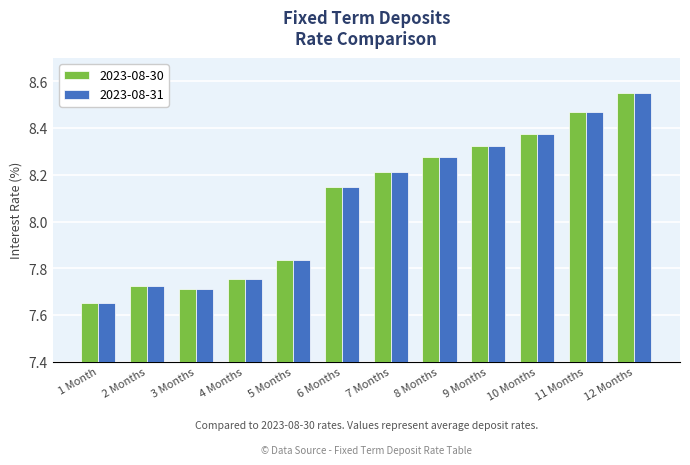

What is the sum of the 2023-08-31 values at 2 Months and 11 Months?

16.2